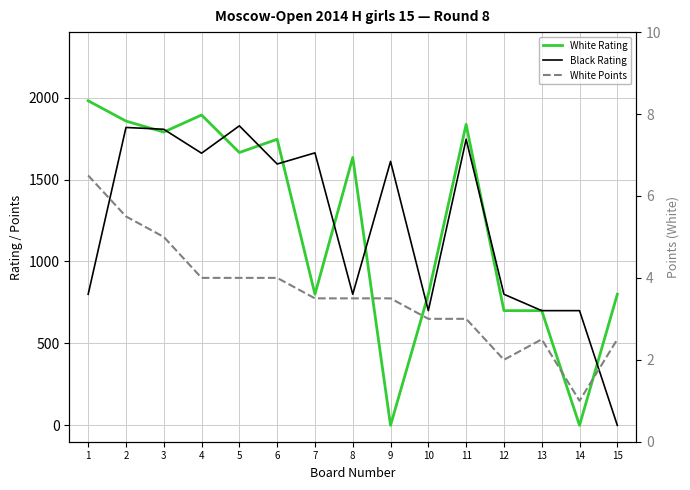

What is the sum of the White Points values at 4 and 15?

6.5